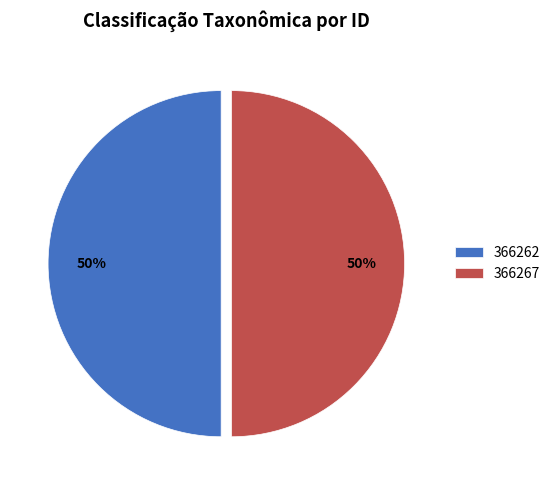

Count the number of slices in the pie.

2